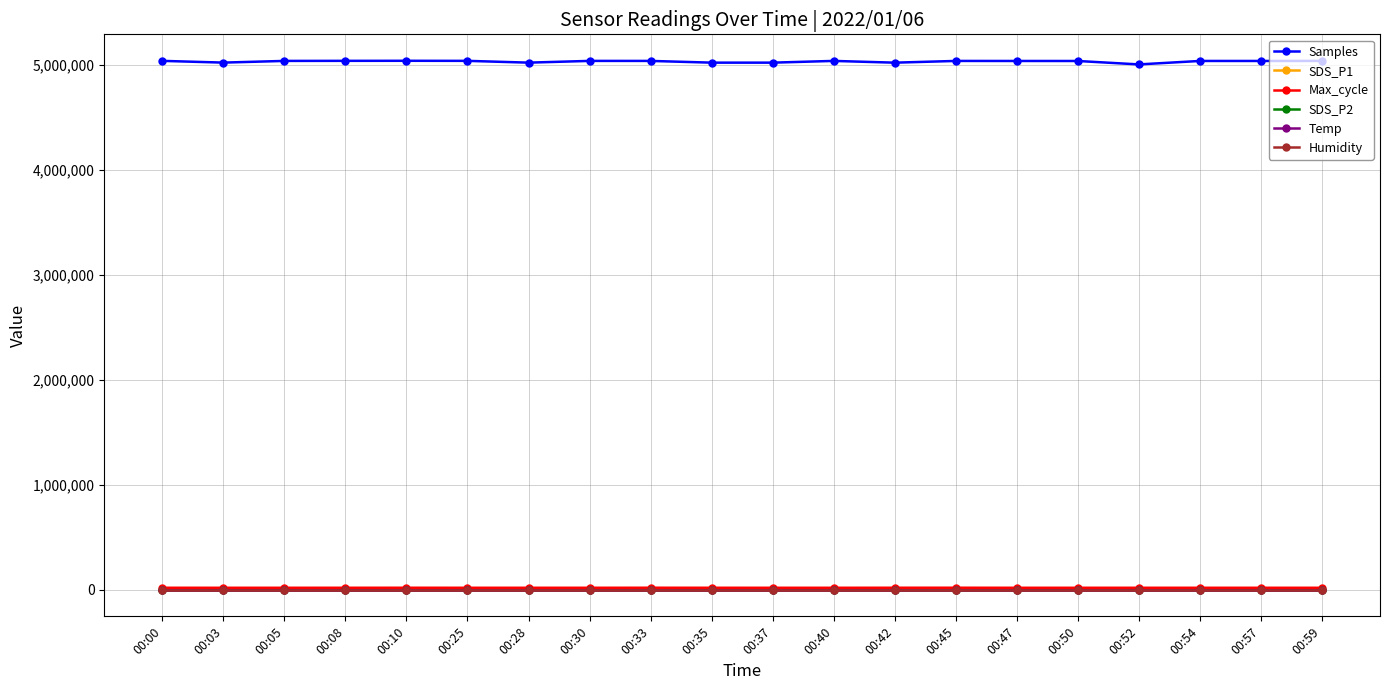

True or false: Max_cycle and Humidity cross at least once.

False